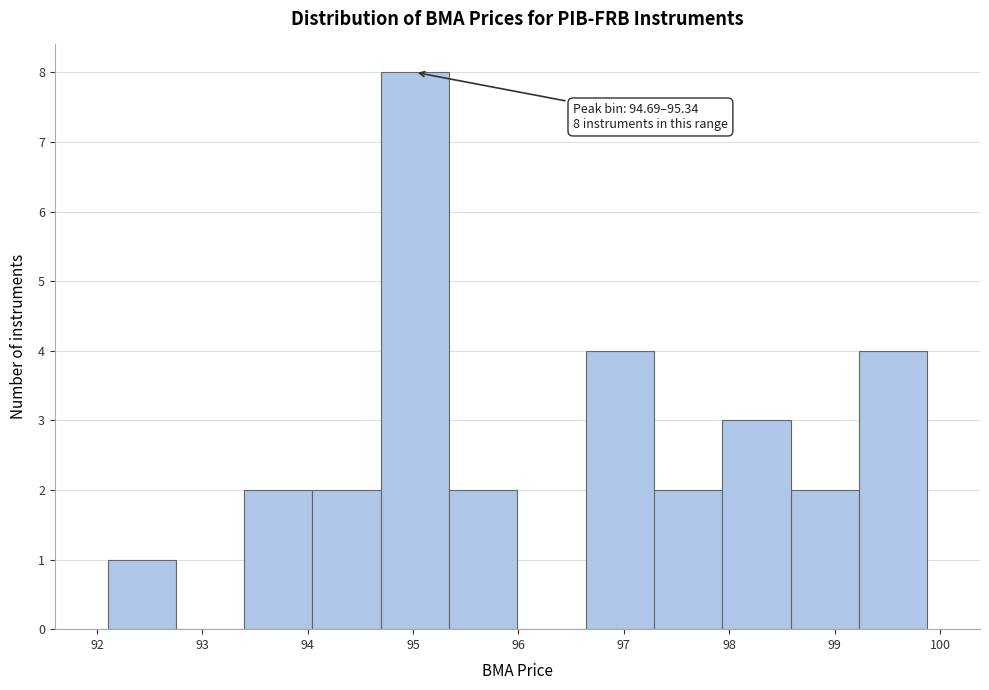

Which range on the x-axis has the tallest bar?

94.7 to 95.3